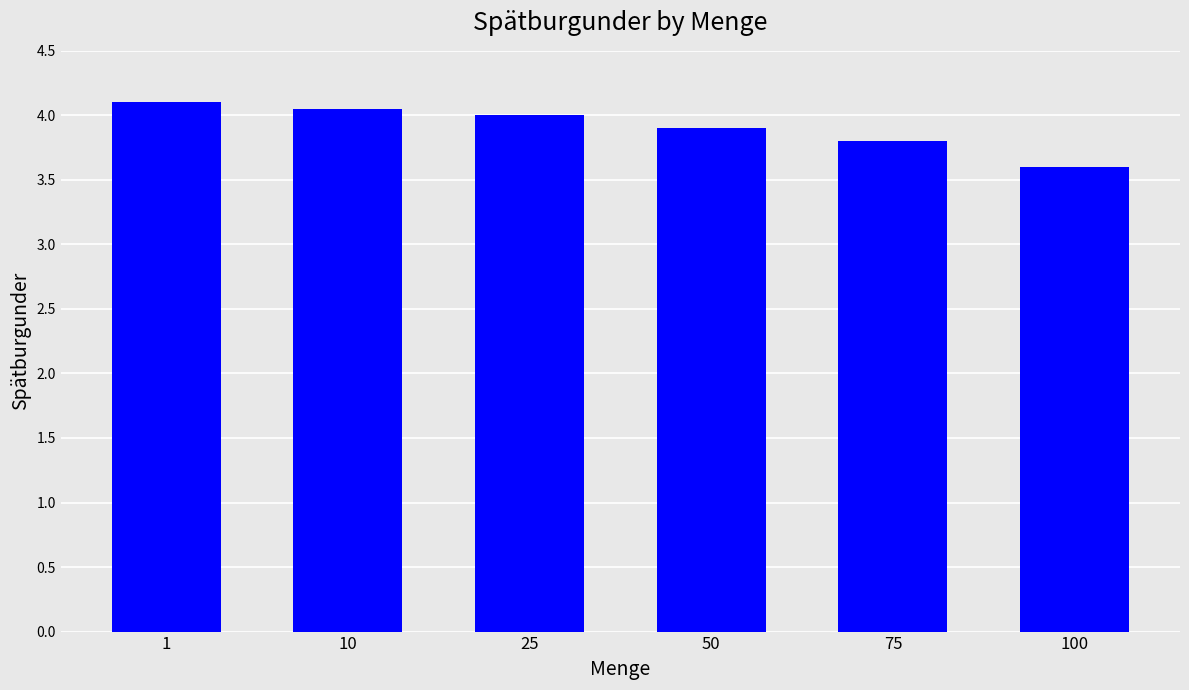

Are the bars horizontal?

No